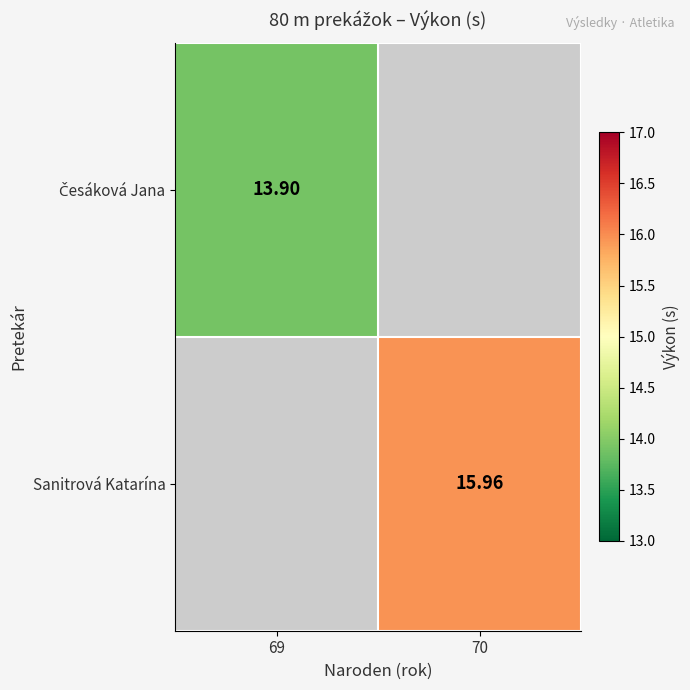

What is the highest value of the Česáková Jana series?

13.9